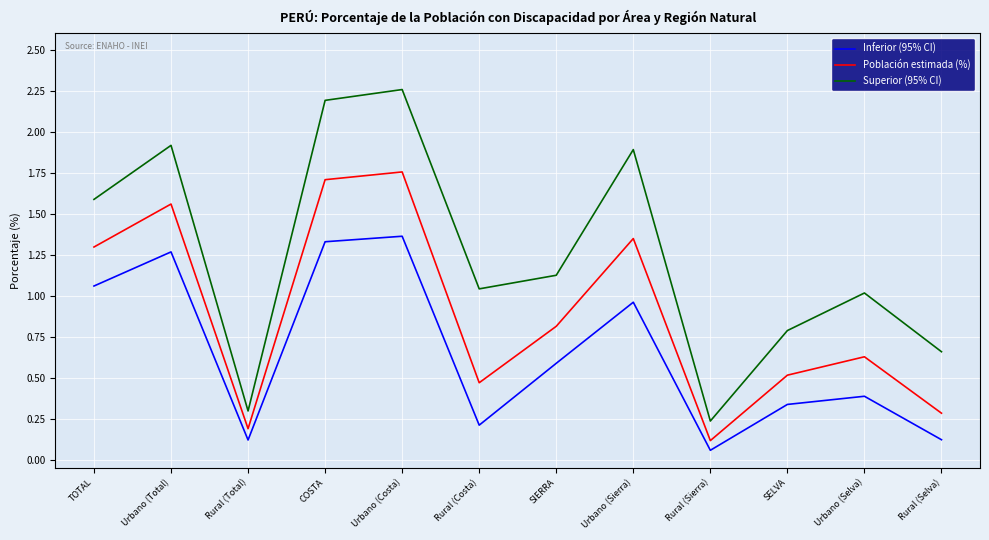

How many lines are shown in the chart?

3